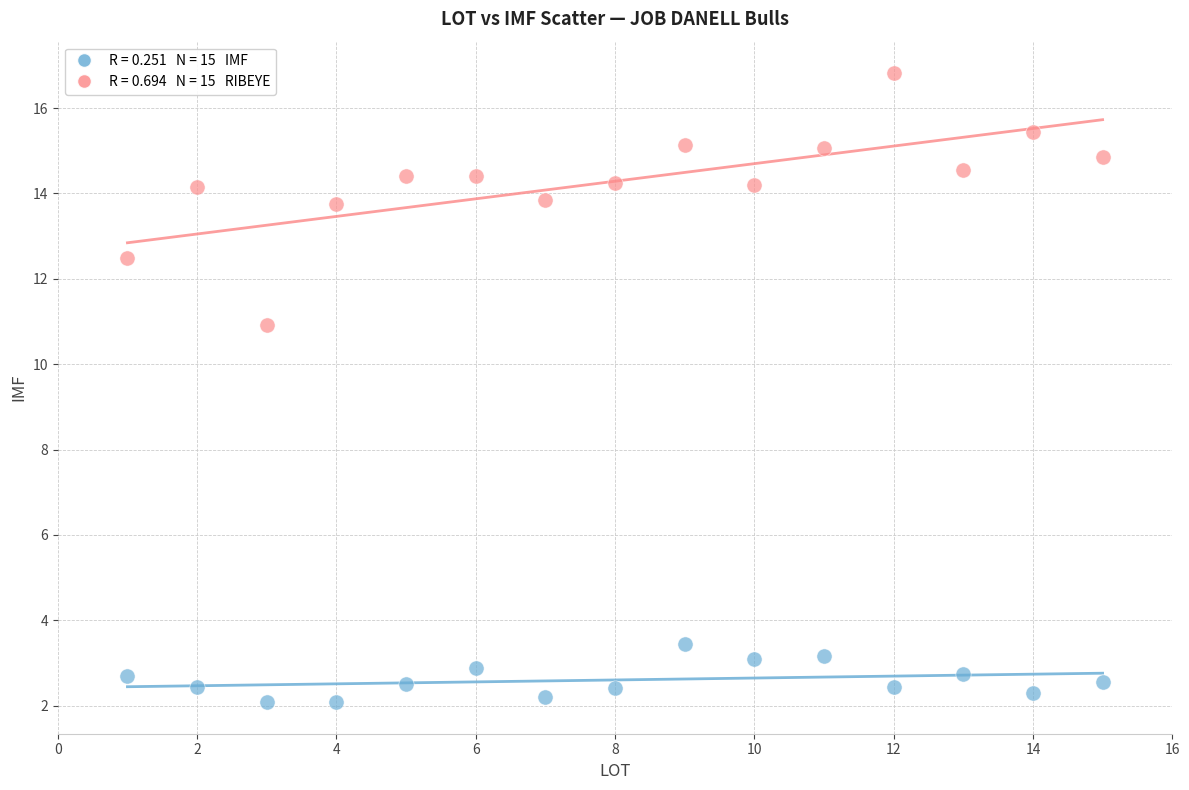

Across all data points, what is the range of Y values (max minus min)?

14.7